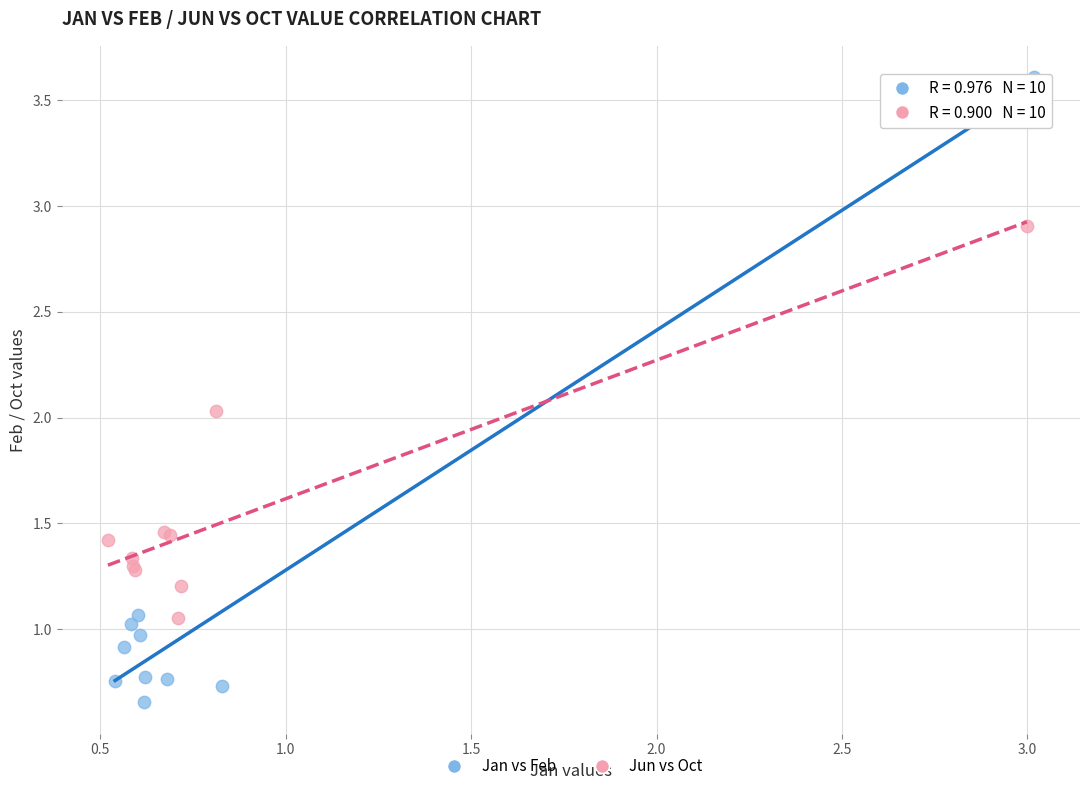

Which series reaches the minimum Y coordinate?

Jan vs Feb